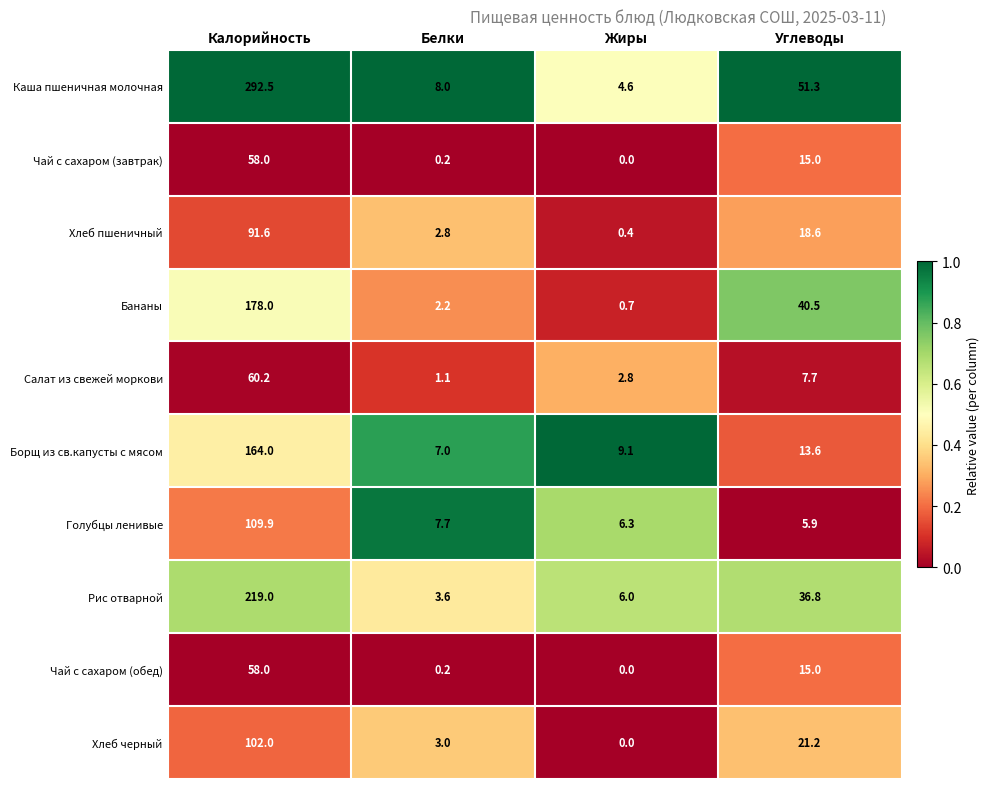

What is the difference between the highest and lowest values at Жиры?

9.1